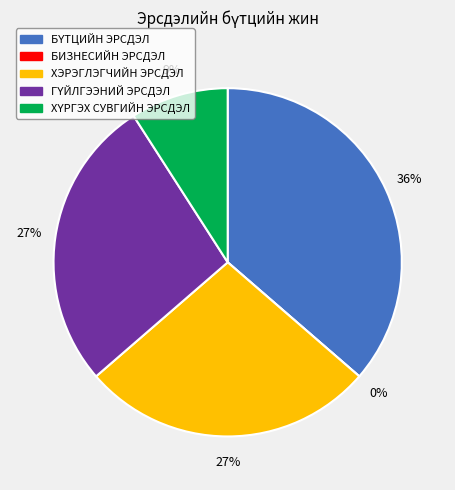

Combined, do ХЭРЭГЛЭГЧИЙН ЭРСДЭЛ and БҮТЦИЙН ЭРСДЭЛ account for over 50%?

Yes